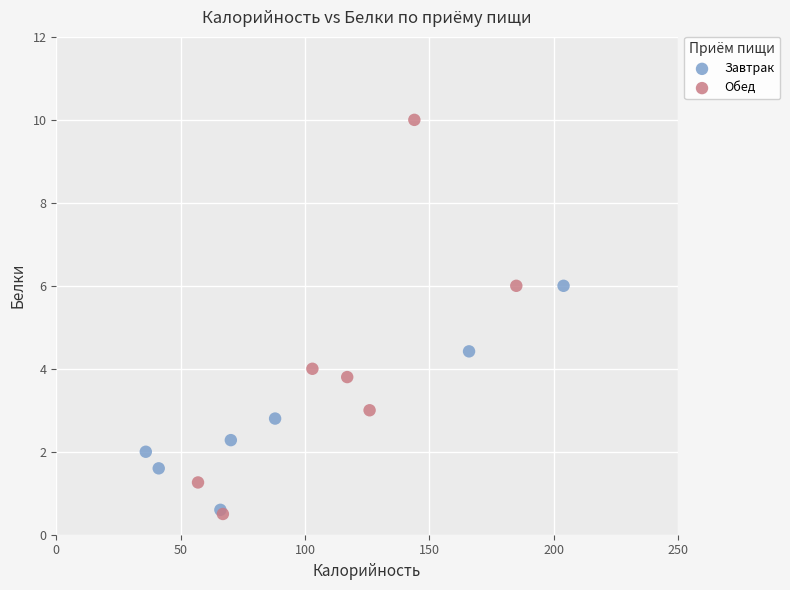

Which series has the widest spread of Y values?

Обед